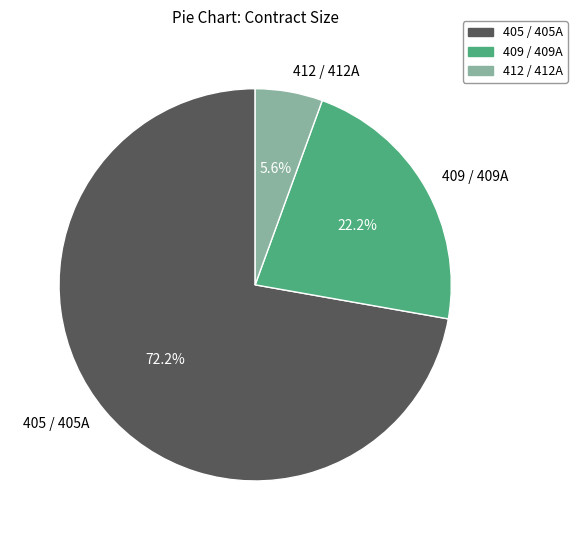

To the nearest percent, what portion does 409 represent?

22%